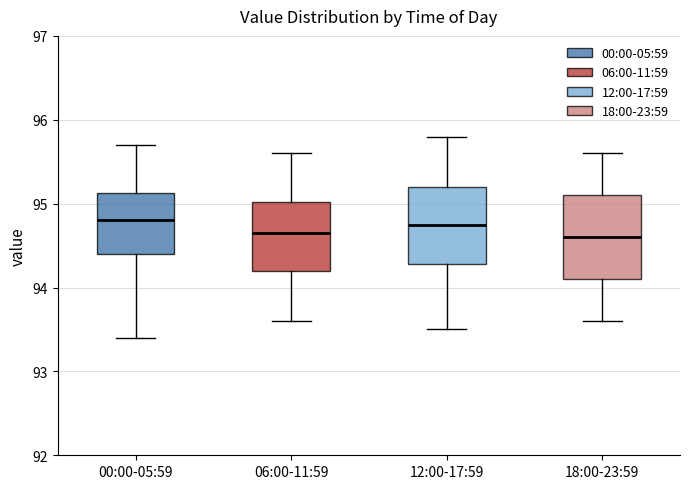

Reading left to right, transcribe this box plot: for each box, give where its median line is, the range the box spans, and where its two whiskers end, as read against the y-axis. The values are not printed on the chart, so give them approximately, as read against the axis.

00:00-05:59: median 94.8, box 94.4 to 95.1, whiskers 93.4 to 95.7
06:00-11:59: median 94.7, box 94.2 to 95.0, whiskers 93.6 to 95.6
12:00-17:59: median 94.8, box 94.3 to 95.2, whiskers 93.5 to 95.8
18:00-23:59: median 94.6, box 94.1 to 95.1, whiskers 93.6 to 95.6